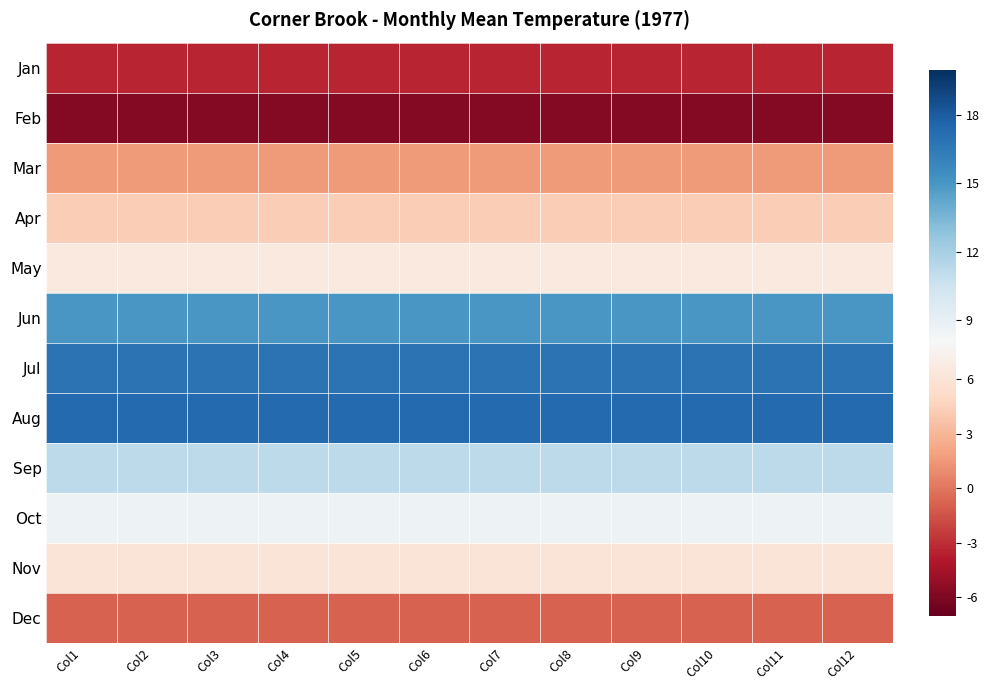

Rank the series at Col6 from lowest to highest value.

Feb, Jan, Dec, Mar, Apr, Nov, May, Oct, Sep, Jun, Jul, Aug